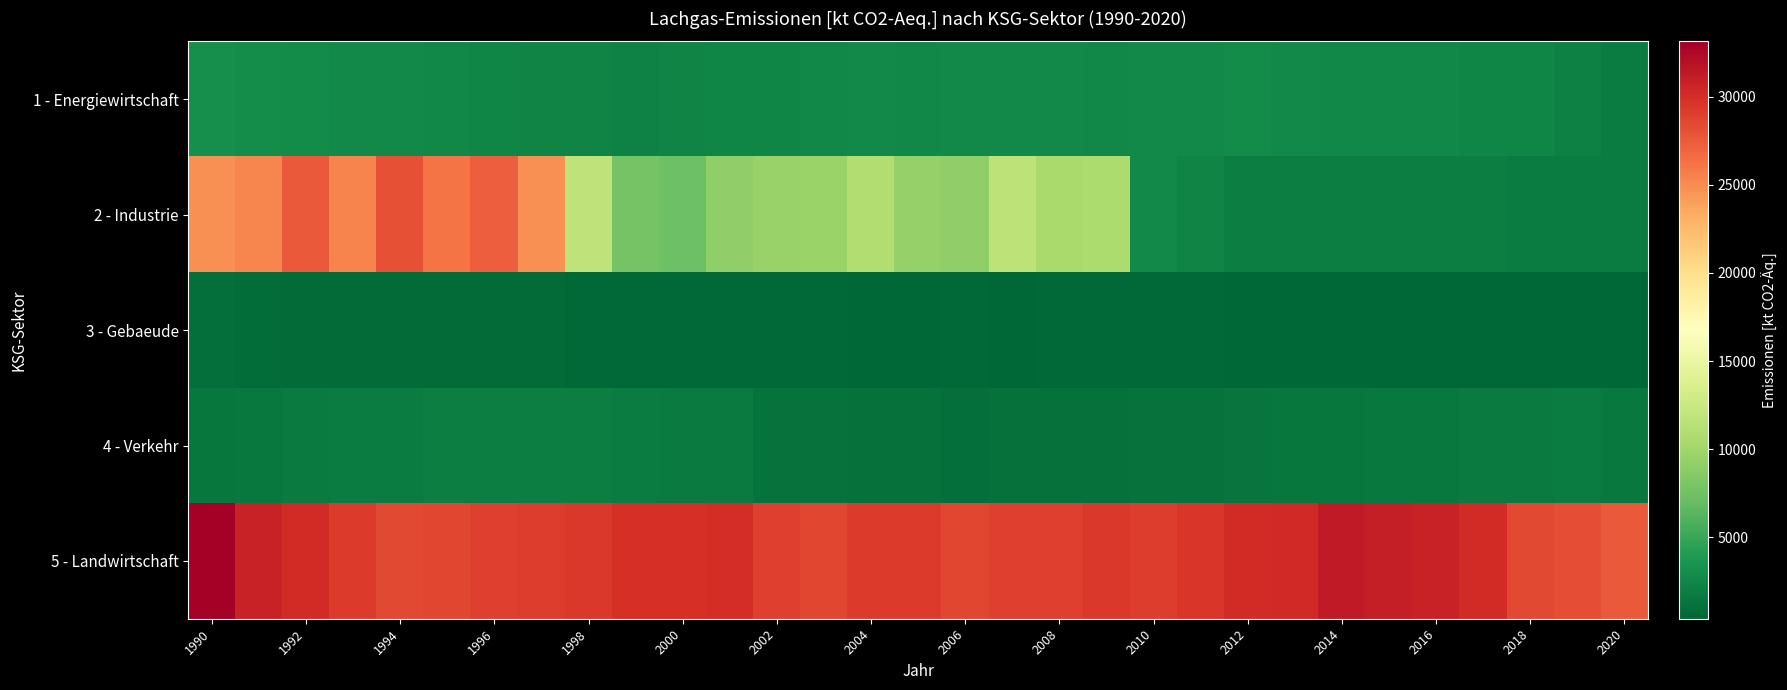

List the series in order of their peak value, highest first.

5 - Landwirtschaft, 2 - Industrie, 1 - Energiewirtschaft, 4 - Verkehr, 3 - Gebaeude